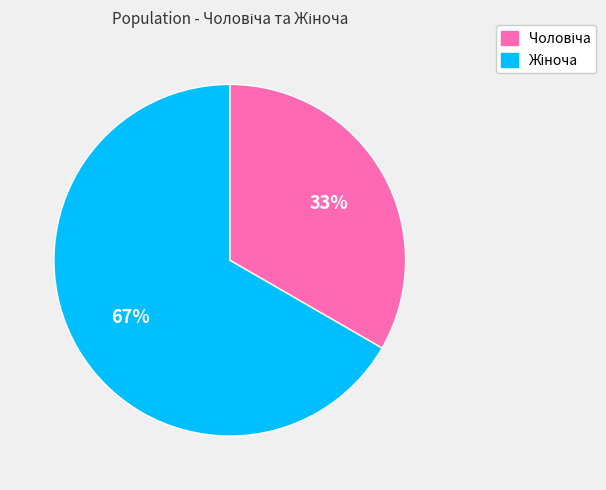

Is there a majority slice in this chart?

Yes